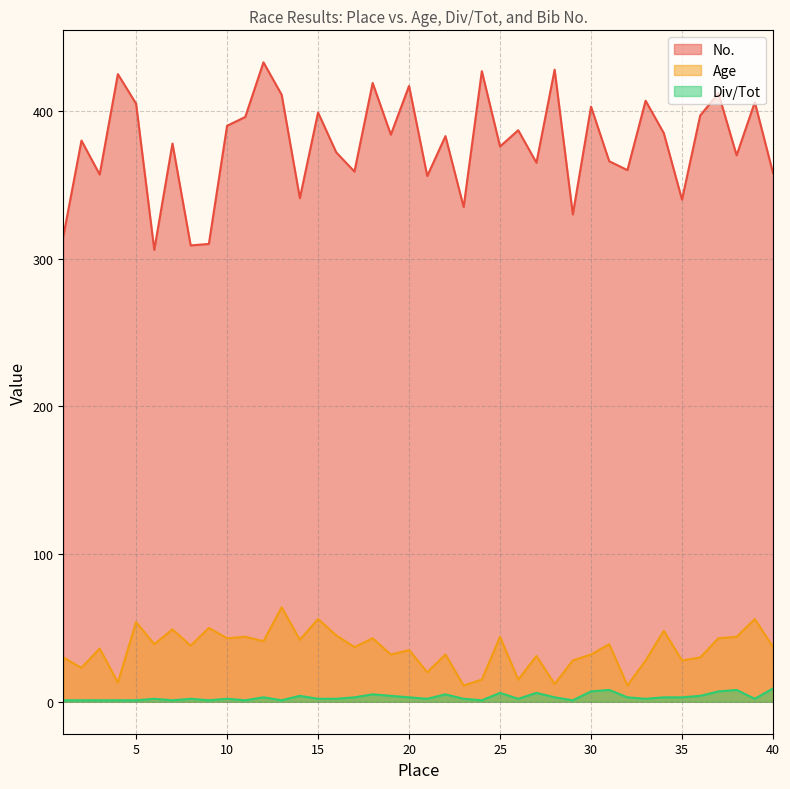

Reading left to right, what are all the values shown in this chart?

Age: 1=30	2=23	3=36	4=13	5=54	6=39	7=49	8=38	9=50	10=43	11=44	12=41	13=64	14=42	15=56	16=45	17=37	18=43	19=32	20=35	21=20	22=32	23=11	24=15	25=44	26=15	27=31	28=12	29=28	30=32	31=39	32=11	33=28	34=48	35=28	36=30	37=43	38=44	39=56	40=37
Div/Tot: 1=1	2=1	3=1	4=1	5=1	6=2	7=1	8=2	9=1	10=2	11=1	12=3	13=1	14=4	15=2	16=2	17=3	18=5	19=4	20=3	21=2	22=5	23=2	24=1	25=6	26=2	27=6	28=3	29=1	30=7	31=8	32=3	33=2	34=3	35=3	36=4	37=7	38=8	39=2	40=9
No.: 1=315	2=380	3=357	4=425	5=405	6=306	7=378	8=309	9=310	10=390	11=396	12=433	13=411	14=341	15=399	16=372	17=359	18=419	19=384	20=417	21=356	22=383	23=335	24=427	25=376	26=387	27=365	28=428	29=330	30=403	31=366	32=360	33=407	34=385	35=340	36=397	37=412	38=370	39=406	40=358